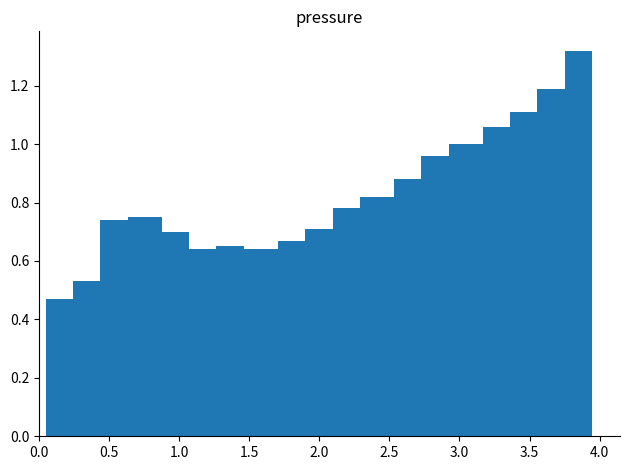

What is the sum of all values?

15.6